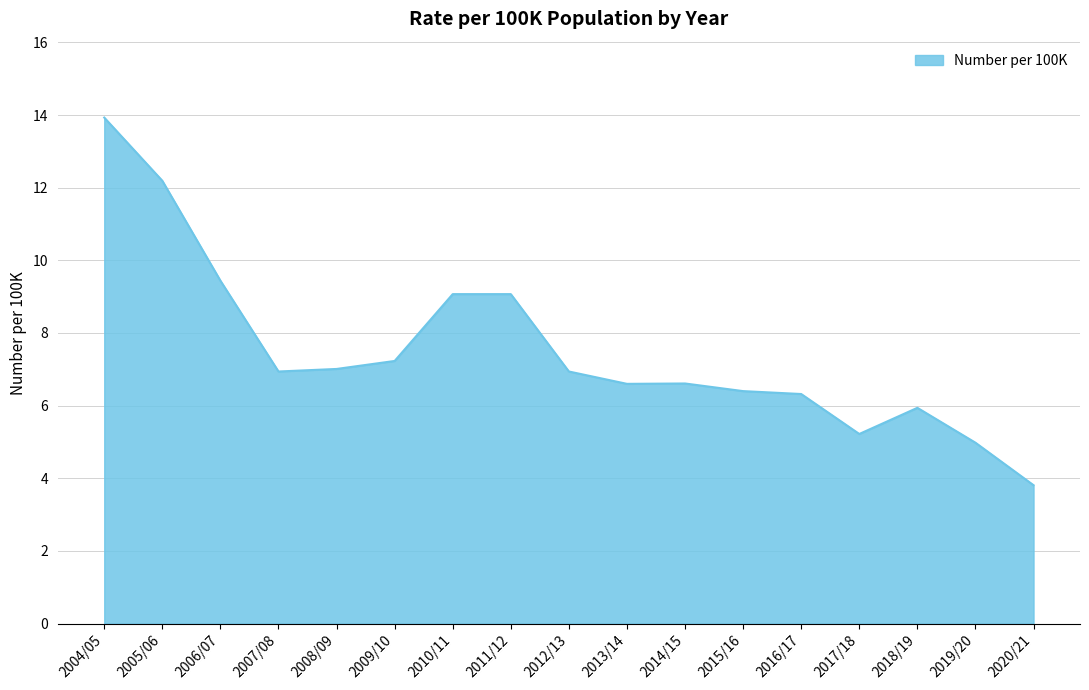

At which category does the chart reach its peak across all series?

2004/05